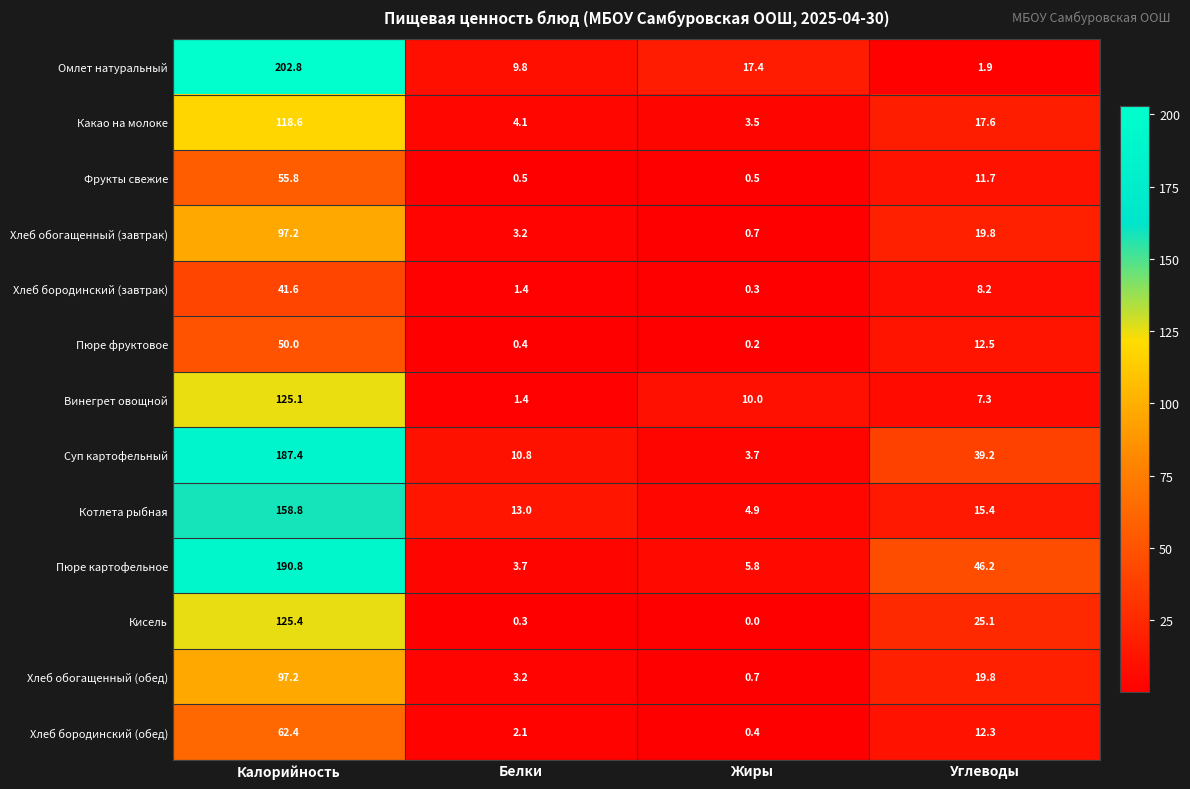

Read the Омлет натуральный value at Белки.

9.8